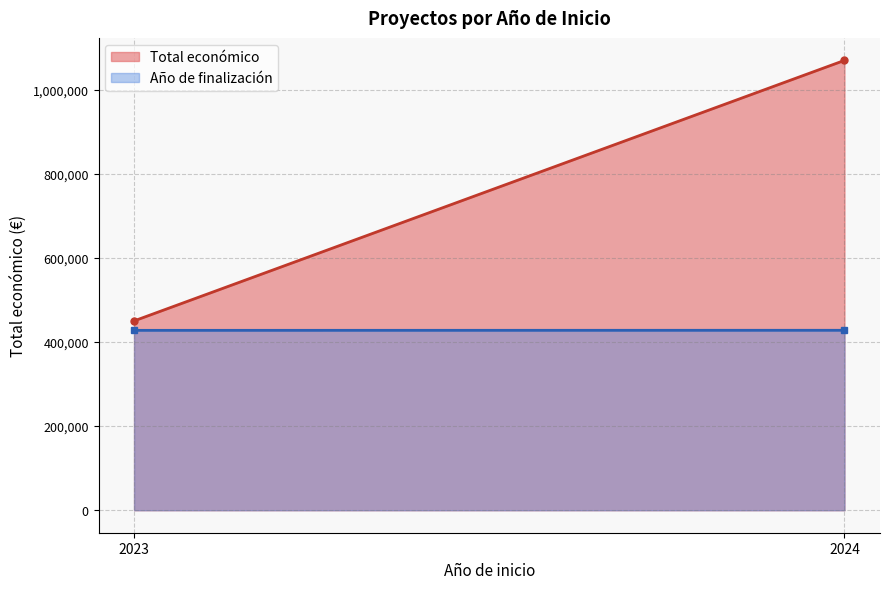

Which label corresponds to the smallest value in the chart?

2023